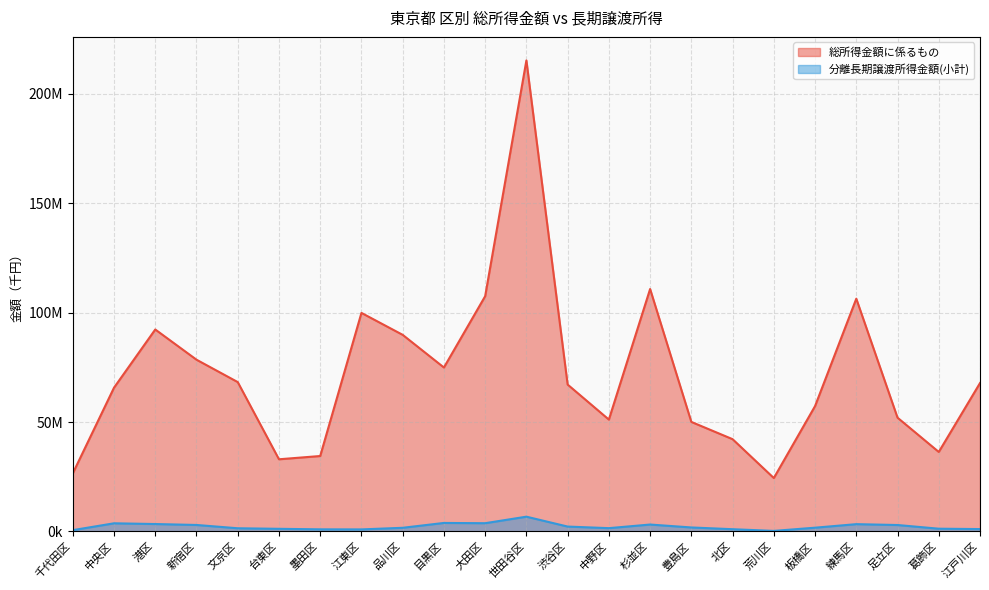

What are all the series names shown in the legend?

総所得金額に係るもの, 分離長期譲渡所得金額(小計)